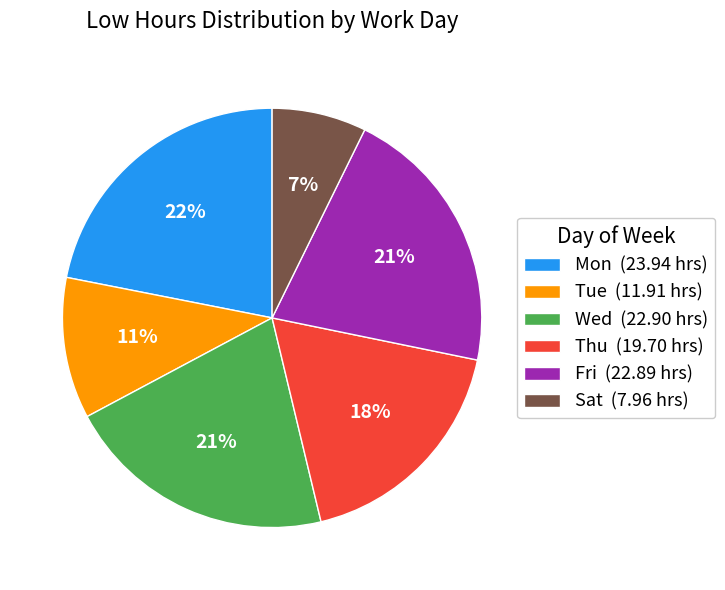

To the nearest percent, what is the difference between the largest and smallest slice percentages?

15%